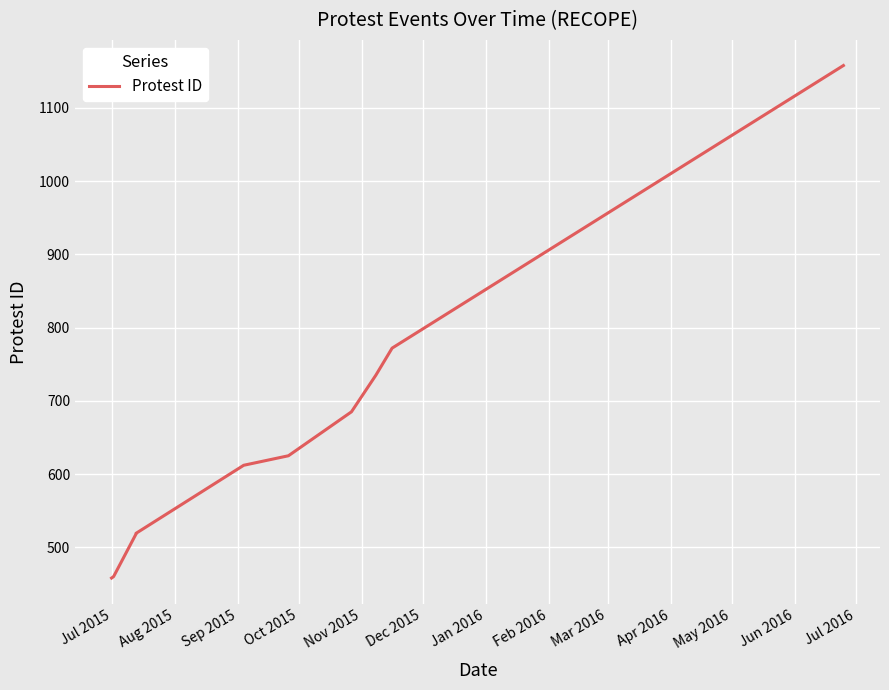

What is the maximum value shown in the chart?

1158